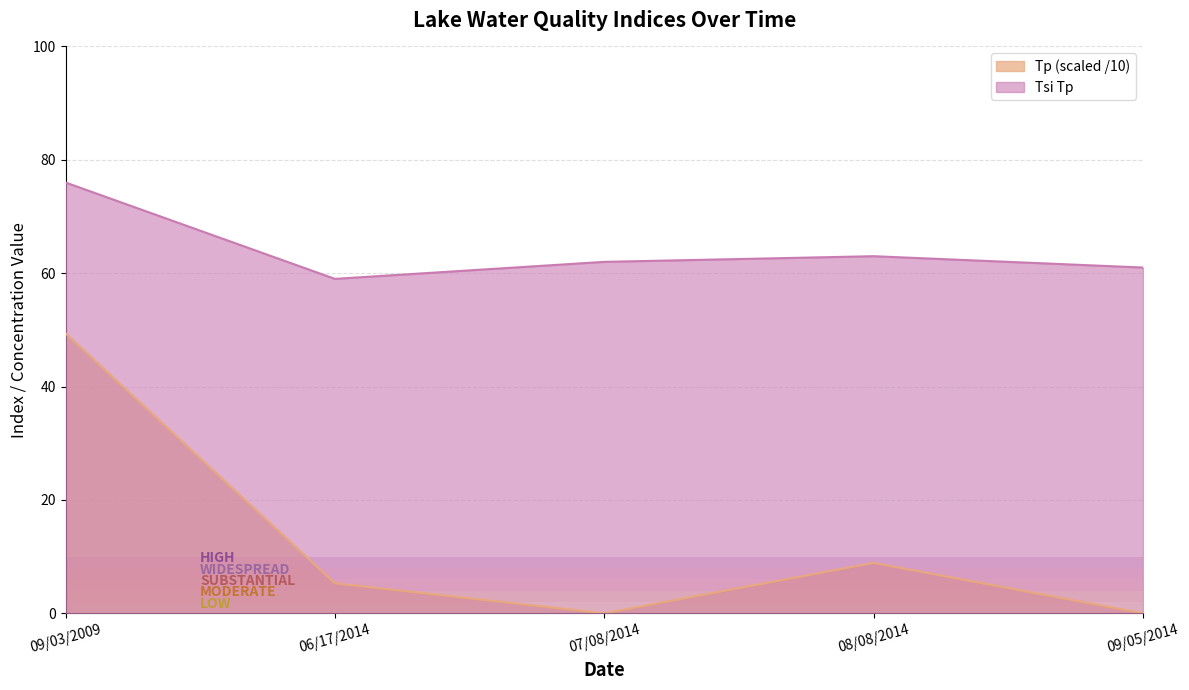

Rank the series by their maximum value, from lowest to highest.

Tp (scaled /10), Tsi Tp